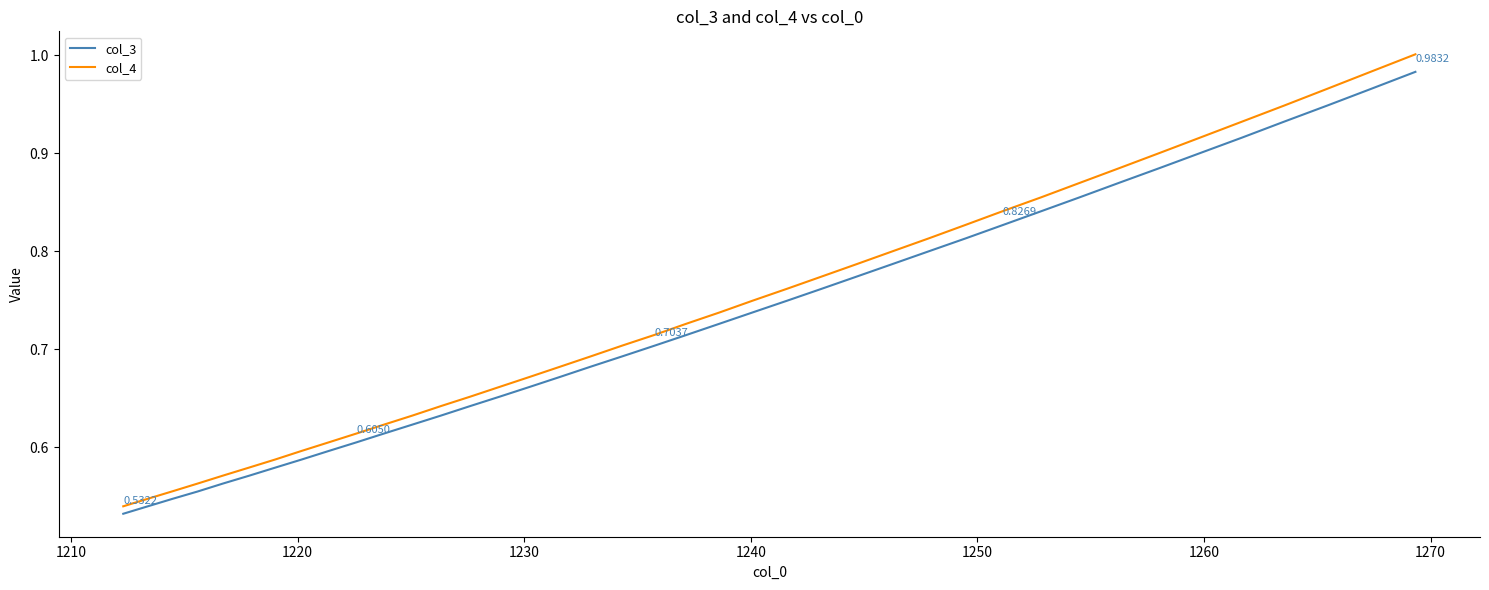

Which series has the largest range (max minus min)?

col_4